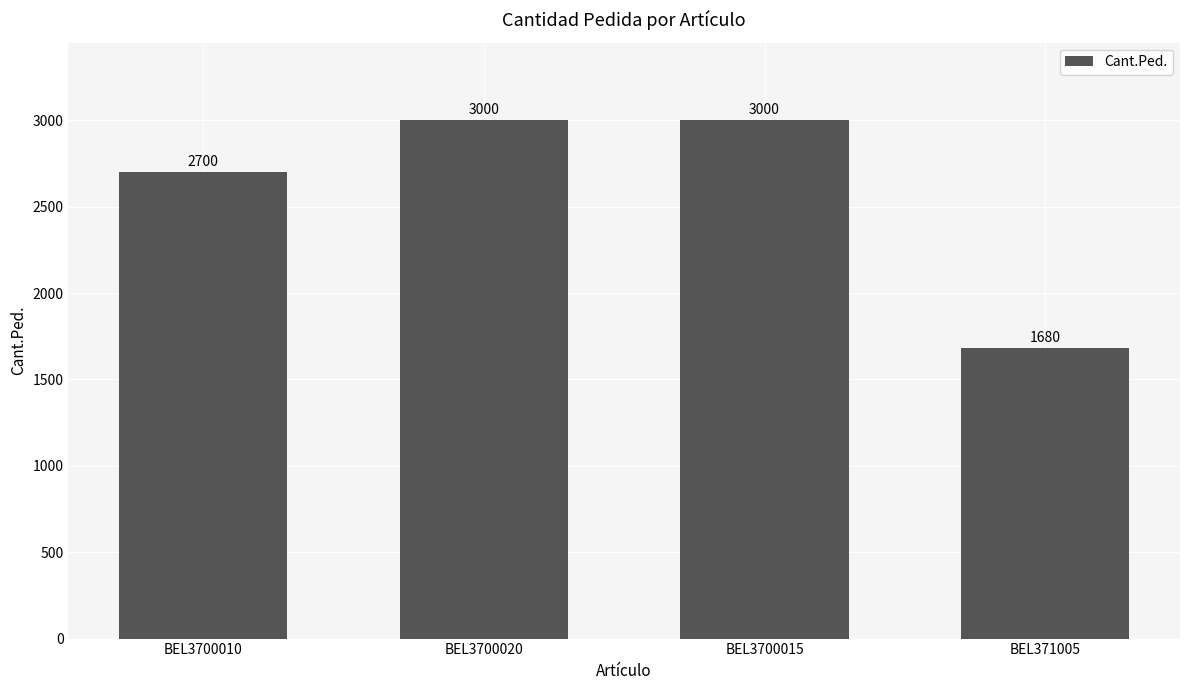

What is the difference between the values at BEL3700010 and BEL3700015?

300